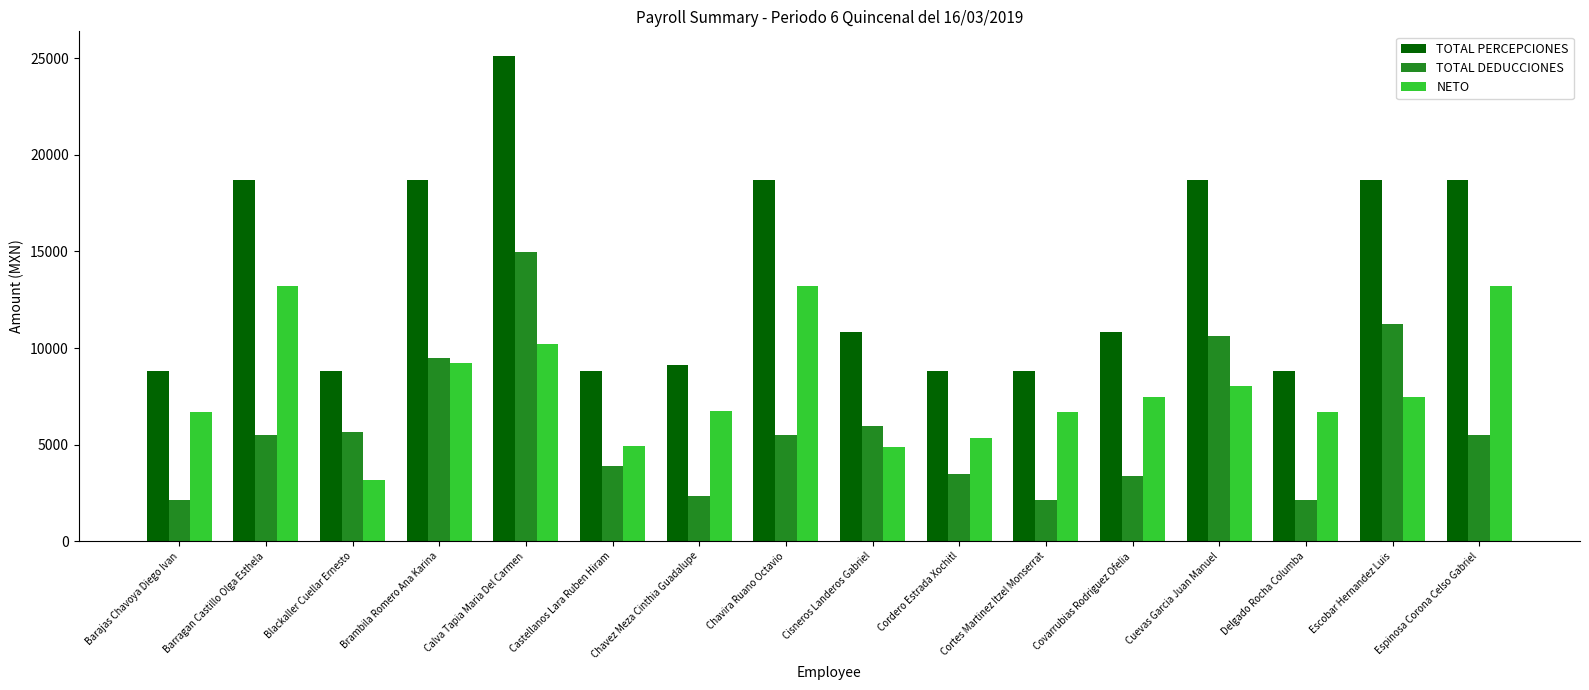

What is the label of the 8th bar from the right?

Cisneros Landeros Gabriel